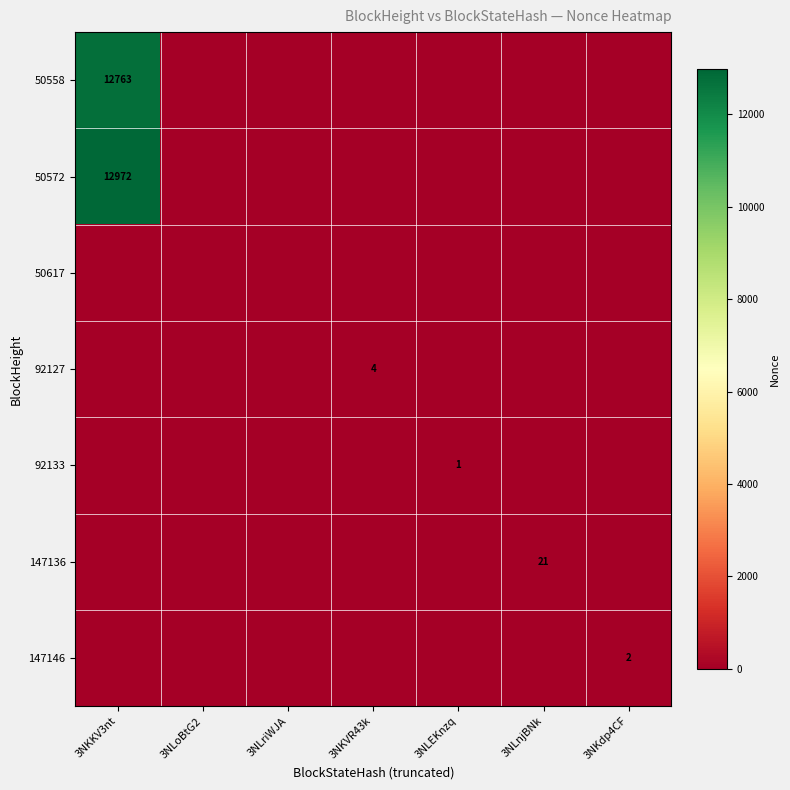

True or false: 50572 has a value of 0 at 3NLEKnzq.

True